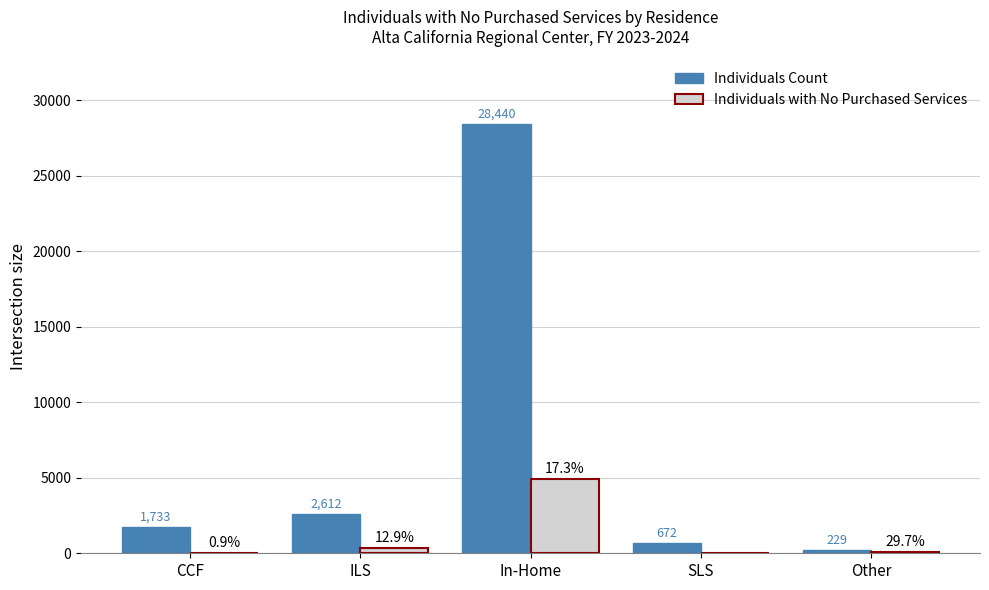

Are the bars horizontal?

No